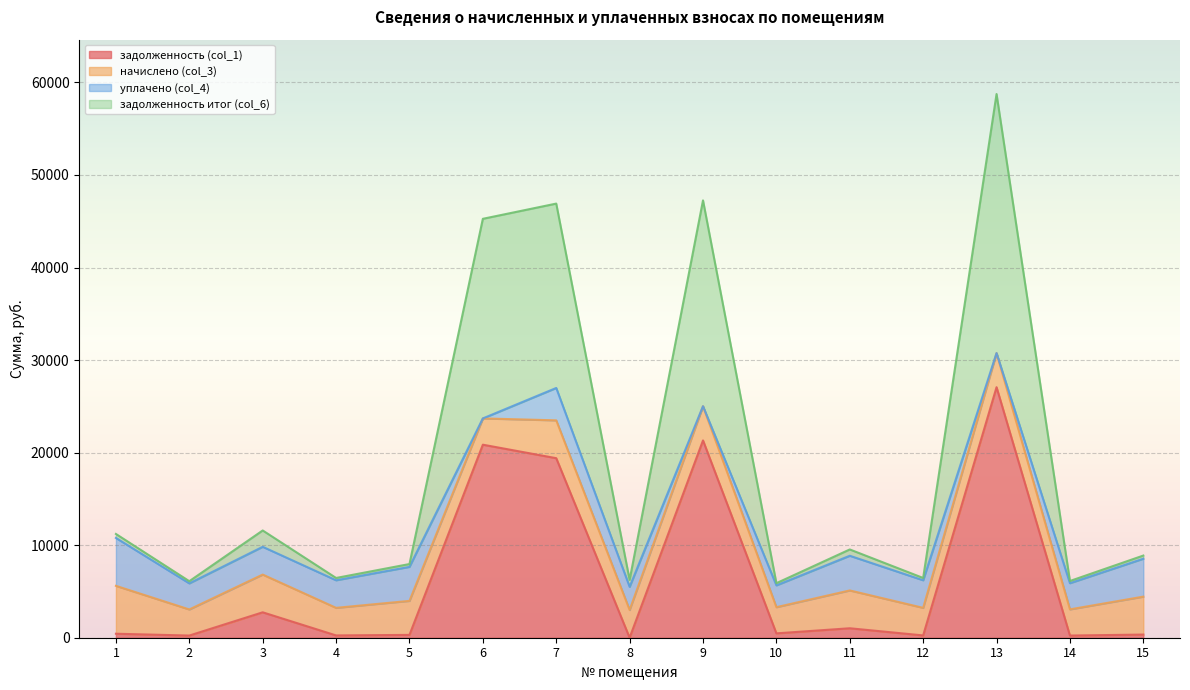

Which series has the largest total across all categories?

задолженность итог (col_6)